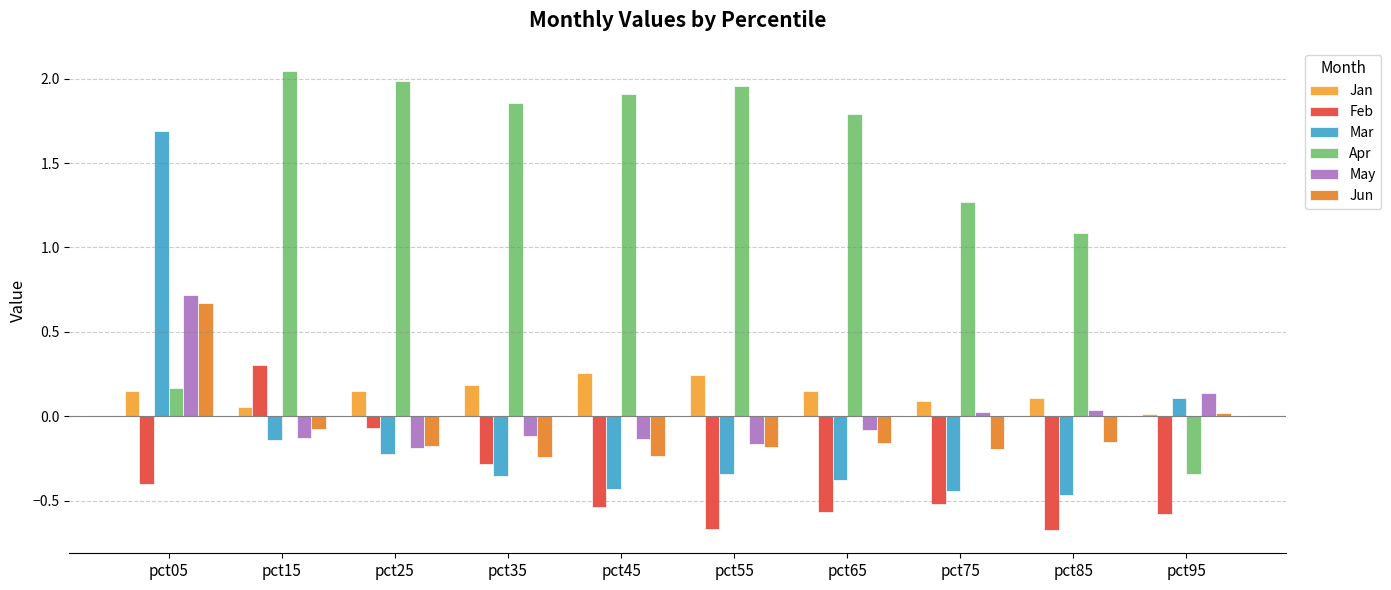

What is the difference between the maximum and minimum values in the Mar series?

2.2